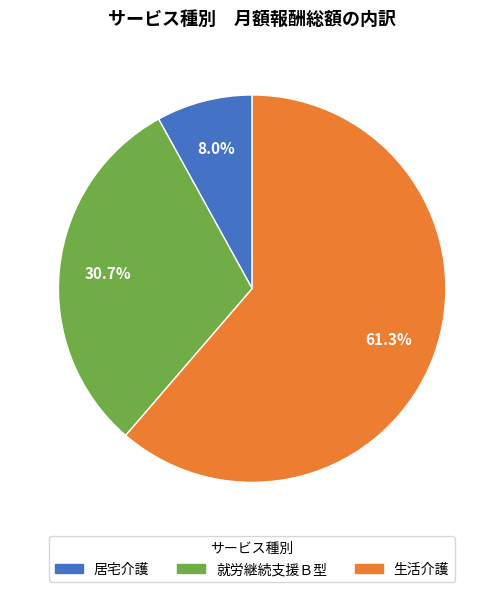

How many segments does this pie chart have?

3